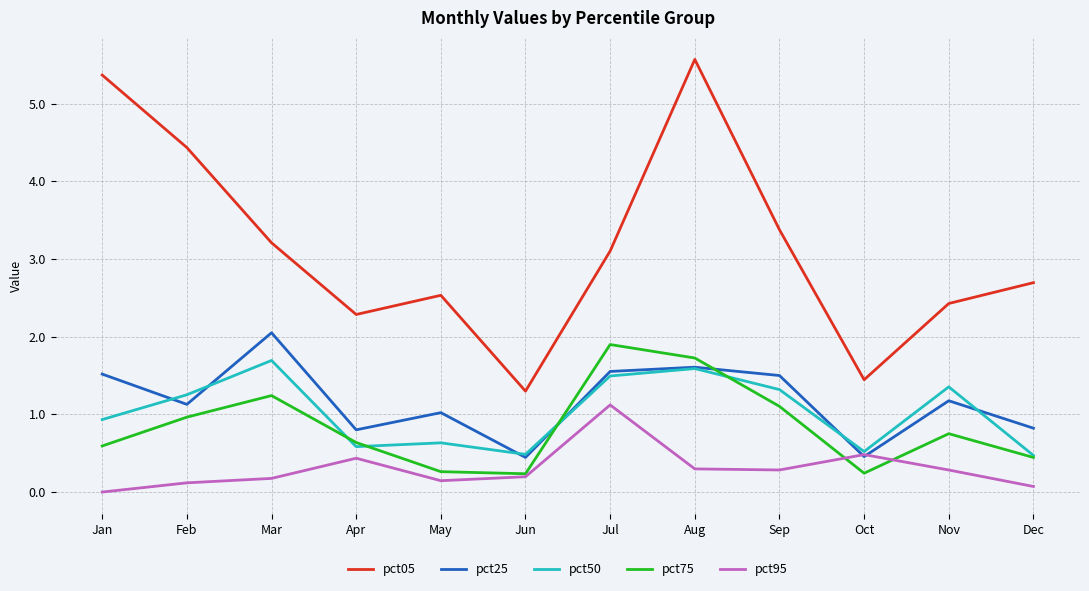

True or false: pct25 and pct75 cross at least once.

True